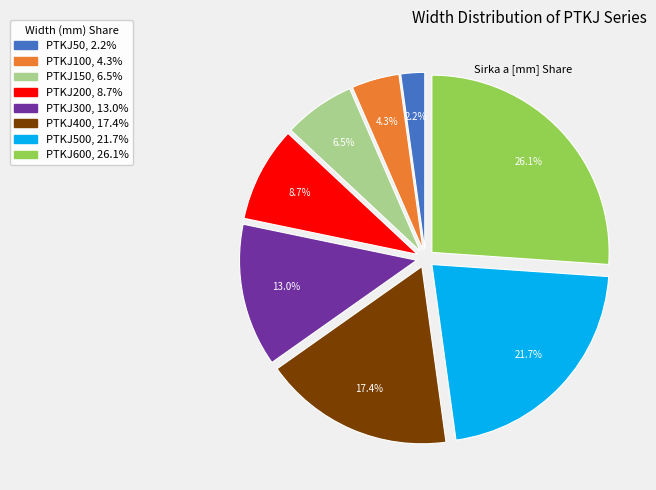

Is there a majority slice in this chart?

No